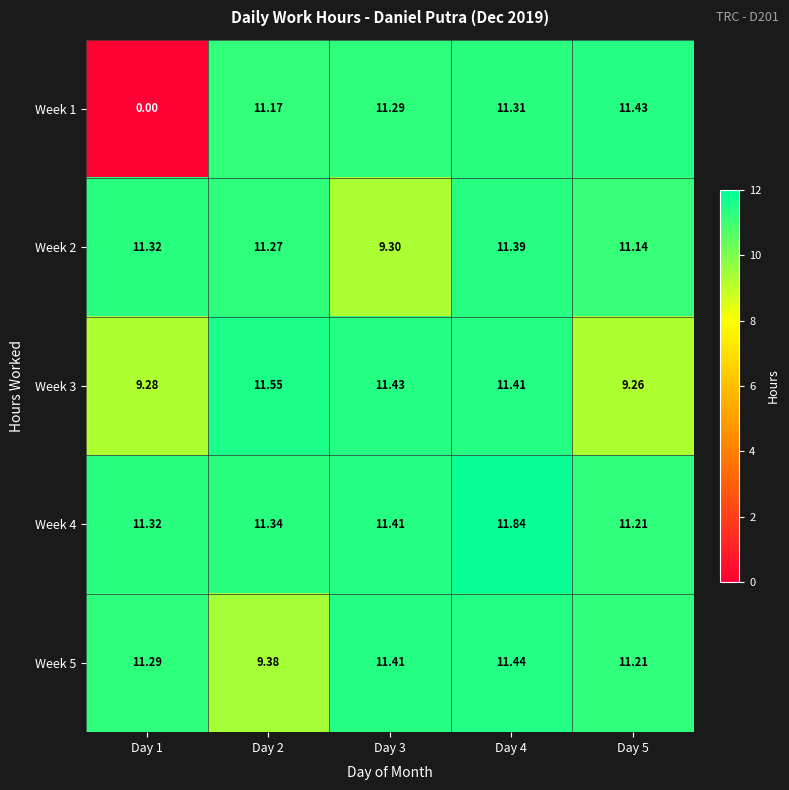

Is the value of Week 4 at Day 1 greater than the value of Week 1 at Day 1?

Yes